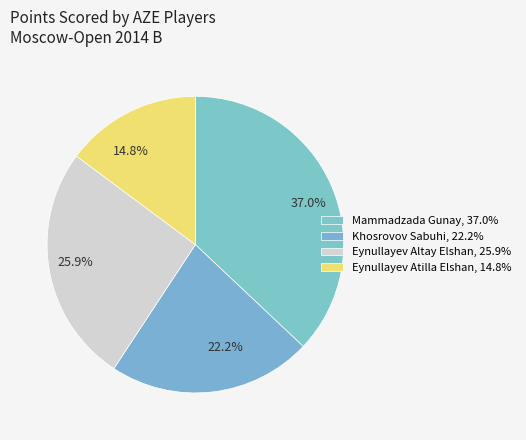

To the nearest percent, what is the difference between the largest and smallest slice percentages?

22%